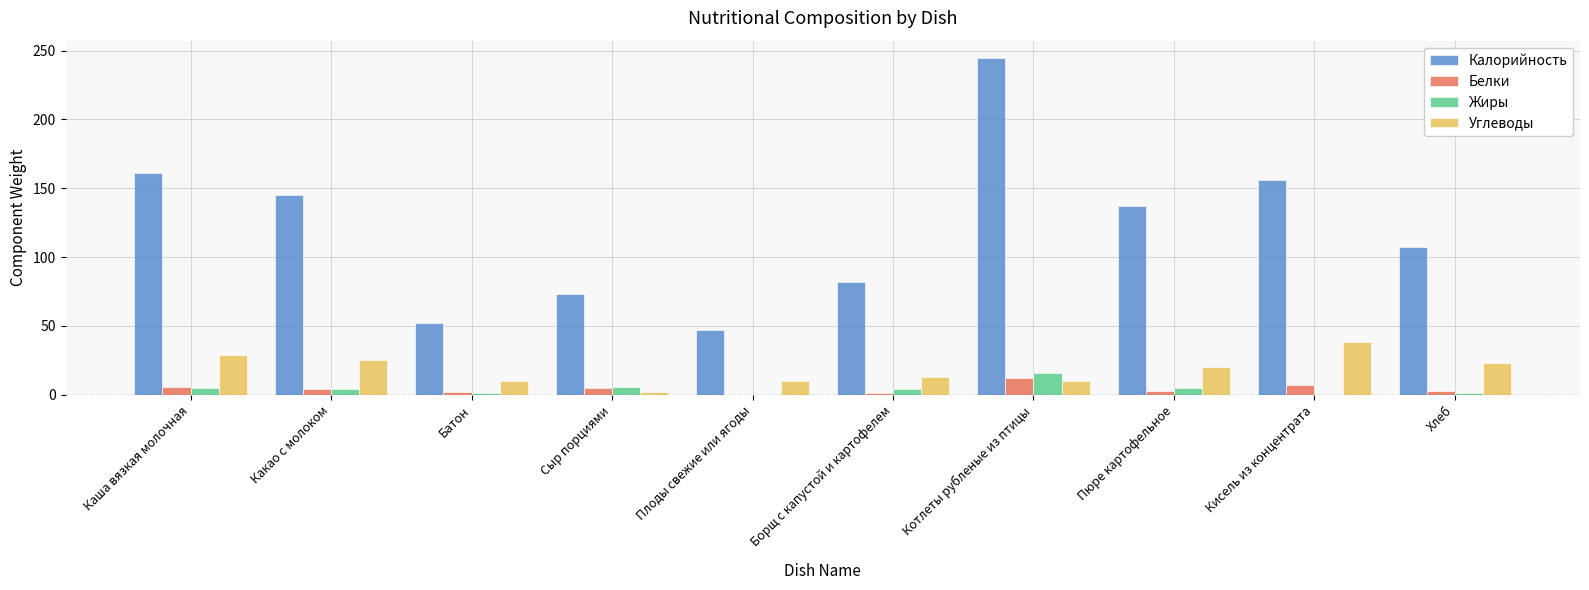

What are all the series names shown in the legend?

Калорийность, Белки, Жиры, Углеводы